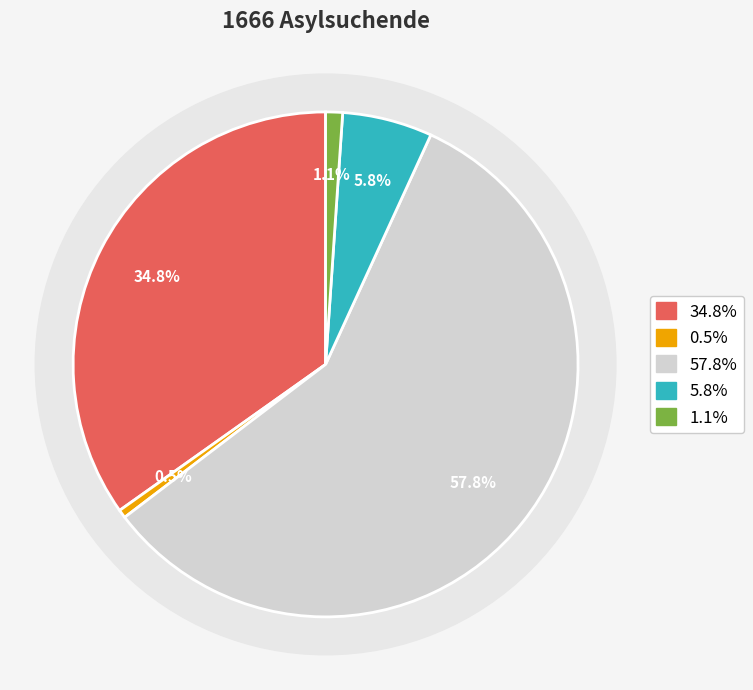

Is Asien the majority of the pie?

Yes